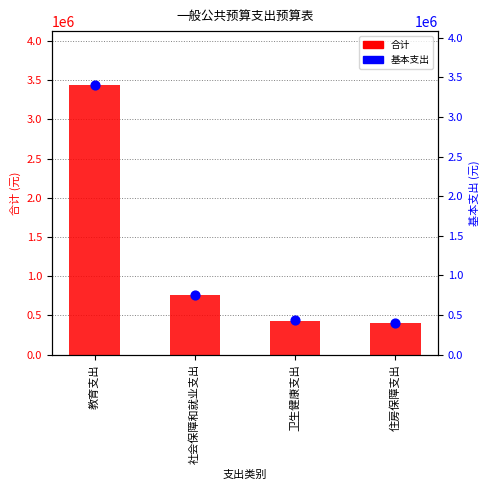

Which series has the largest total across all categories?

合计